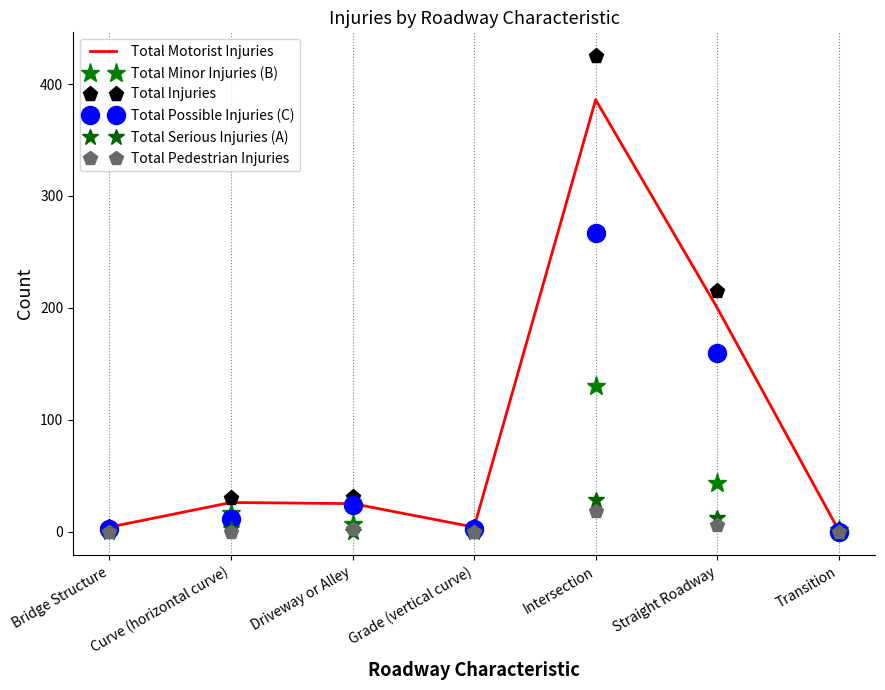

Reading left to right, list all the values displayed in this chart.

Total Motorist Injuries: Bridge Structure=4	Curve (horizontal curve)=26	Driveway or Alley=25	Grade (vertical curve)=4	Intersection=386	Straight Roadway=200	Transition=1
Total Minor Injuries (B): Bridge Structure=2	Curve (horizontal curve)=17	Driveway or Alley=7	Grade (vertical curve)=2	Intersection=130	Straight Roadway=43	Transition=1
Total Injuries: Bridge Structure=4	Curve (horizontal curve)=30	Driveway or Alley=31	Grade (vertical curve)=4	Intersection=425	Straight Roadway=215	Transition=1
Total Possible Injuries (C): Bridge Structure=2	Curve (horizontal curve)=11	Driveway or Alley=24	Grade (vertical curve)=2	Intersection=267	Straight Roadway=160	Transition=0
Total Serious Injuries (A): Bridge Structure=0	Curve (horizontal curve)=2	Driveway or Alley=0	Grade (vertical curve)=0	Intersection=28	Straight Roadway=12	Transition=0
Total Pedestrian Injuries: Bridge Structure=0	Curve (horizontal curve)=0	Driveway or Alley=2	Grade (vertical curve)=0	Intersection=18	Straight Roadway=6	Transition=0